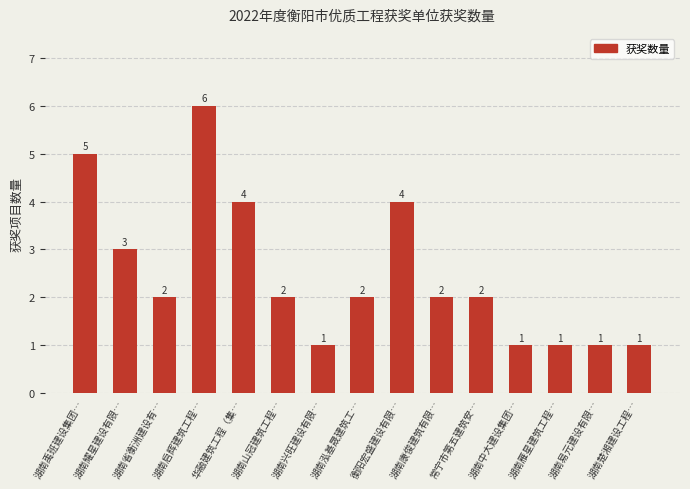

How many data points are above 2?

5